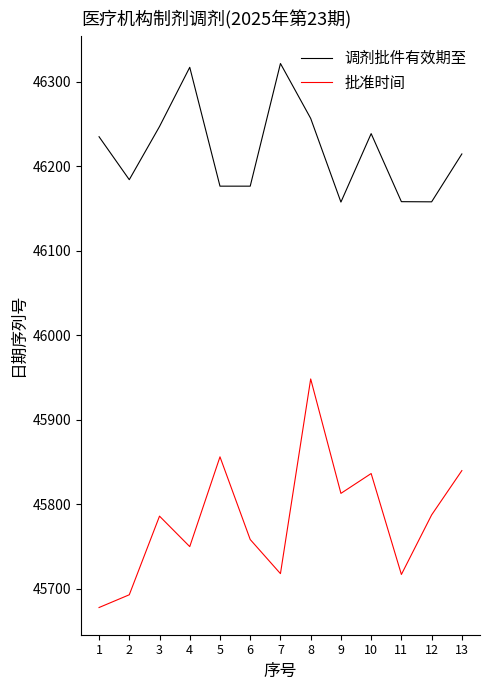

The value of 批准时间 at 5 is 45856.1. True or false?

True